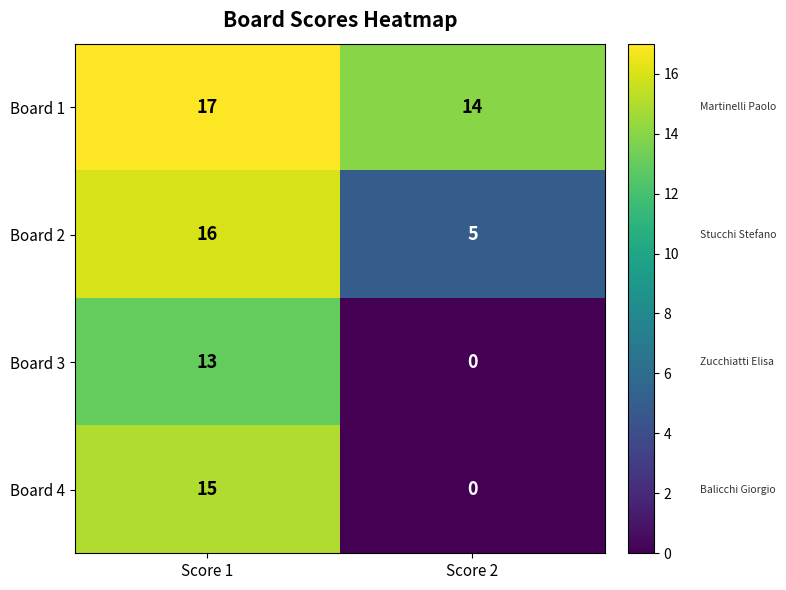

What is the approximate value of Board 3 at Score 1, to the nearest 10?

10